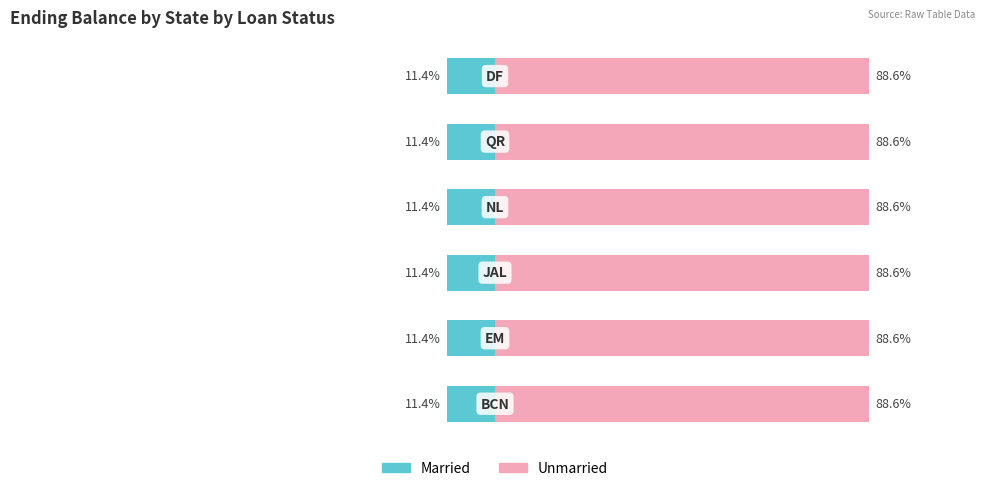

Rank the series by their maximum value, from highest to lowest.

Unmarried, Married